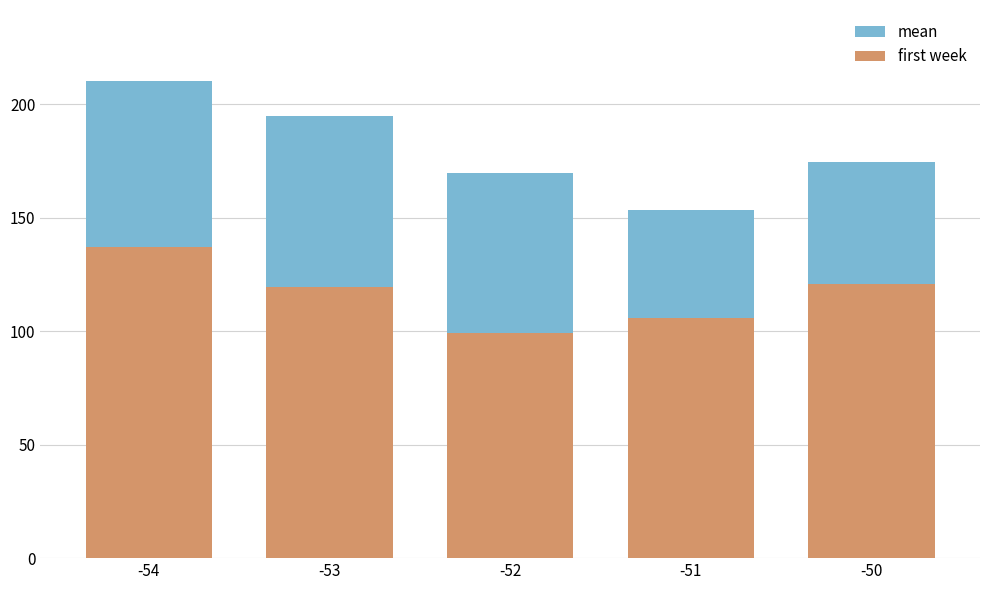

Which label corresponds to the smallest value in the chart?

-52